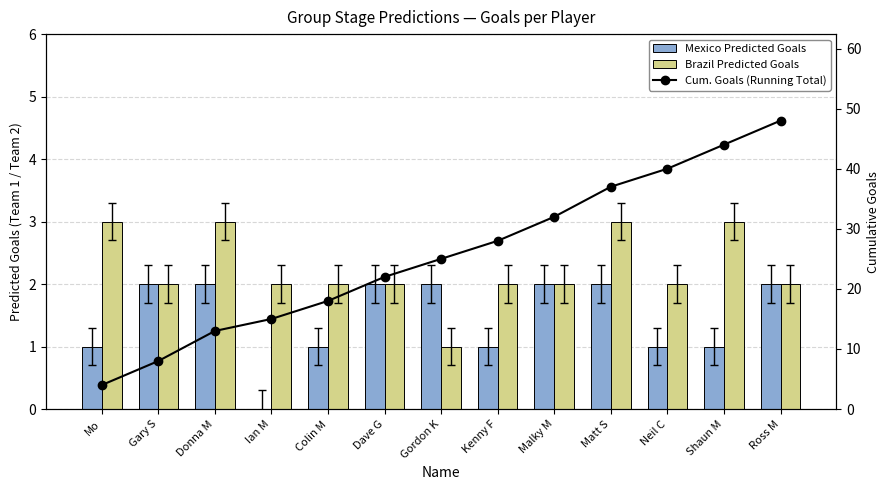

Reading right to left, transcribe all the data shown in this chart.

Mexico Predicted Goals: Ross M=2	Shaun M=1	Neil C=1	Matt S=2	Malky M=2	Kenny F=1	Gordon K=2	Dave G=2	Colin M=1	Ian M=0	Donna M=2	Gary S=2	Mo=1
Brazil Predicted Goals: Ross M=2	Shaun M=3	Neil C=2	Matt S=3	Malky M=2	Kenny F=2	Gordon K=1	Dave G=2	Colin M=2	Ian M=2	Donna M=3	Gary S=2	Mo=3
Cum. Goals (Running Total): Ross M=48	Shaun M=44	Neil C=40	Matt S=37	Malky M=32	Kenny F=28	Gordon K=25	Dave G=22	Colin M=18	Ian M=15	Donna M=13	Gary S=8	Mo=4